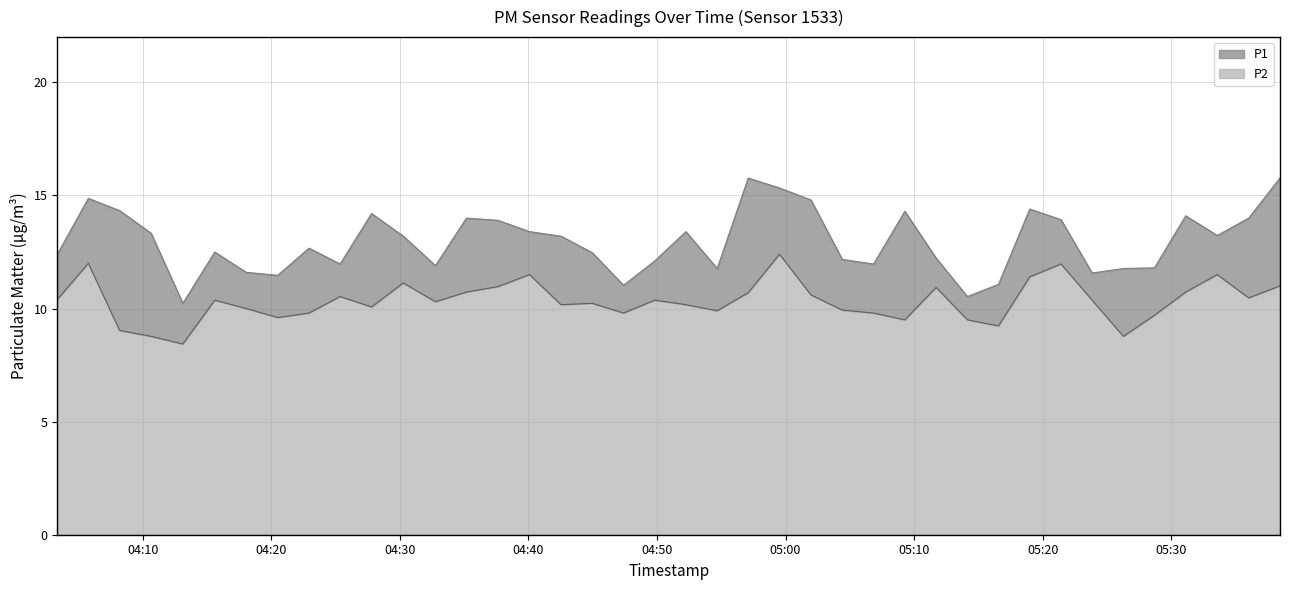

How many lines are shown in the chart?

2